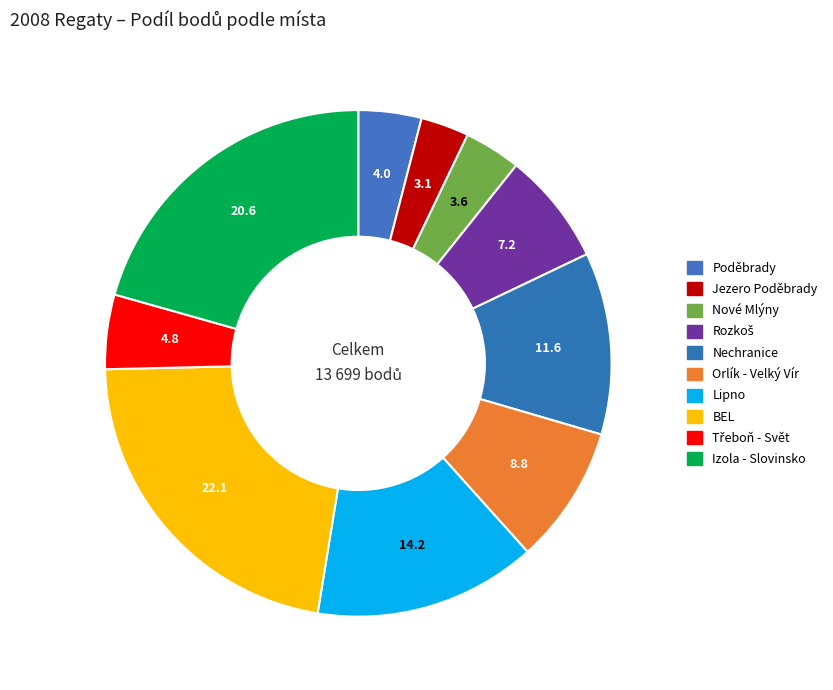

How many slices are in this pie chart?

10